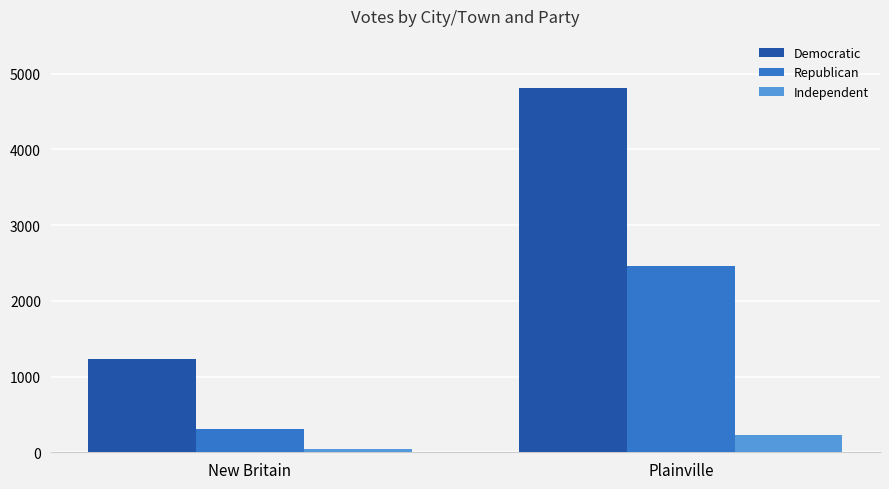

What is the difference between the Independent values at New Britain and Plainville?

183